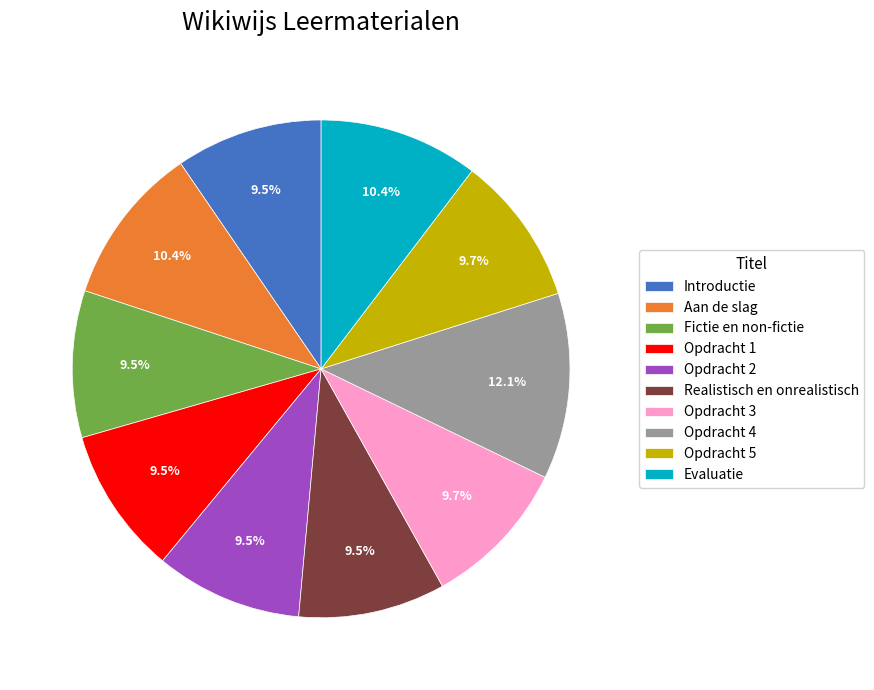

What percentage do Evaluatie and Fictie en non-fictie together represent?

19.9%